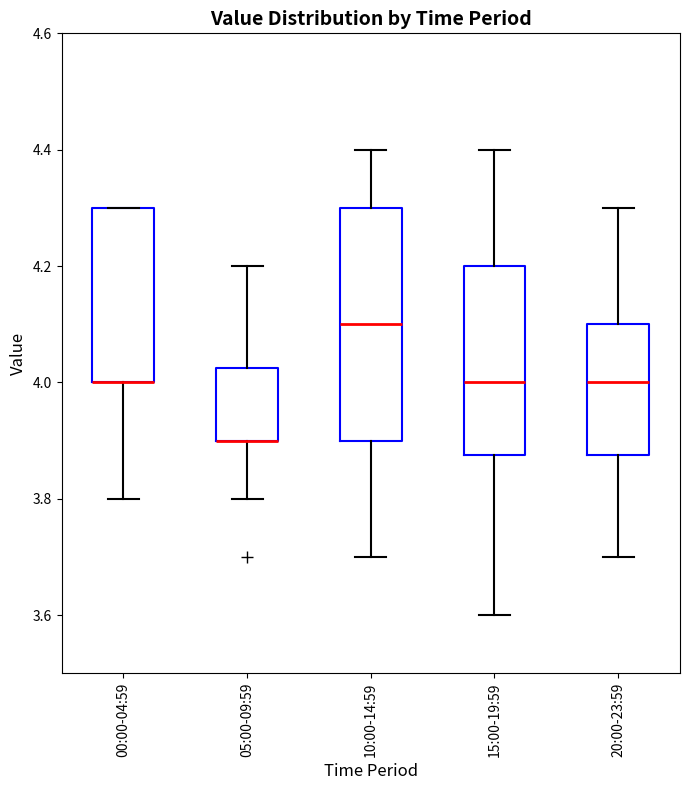

Reading left to right, transcribe this box plot: for each box, give where its median line is, the range the box spans, and where its two whiskers end, as read against the y-axis. The values are not printed on the chart, so give them approximately, as read against the axis.

00:00-04:59: median 4.00 (drawn on the box's lower edge), box 4.00 to 4.30, whiskers 3.80 to 4.30
05:00-09:59: median 3.90 (drawn on the box's lower edge), box 3.90 to 4.02, whiskers 3.80 to 4.20
10:00-14:59: median 4.10, box 3.90 to 4.30, whiskers 3.70 to 4.40
15:00-19:59: median 4.00, box 3.88 to 4.20, whiskers 3.60 to 4.40
20:00-23:59: median 4.00, box 3.88 to 4.10, whiskers 3.70 to 4.30